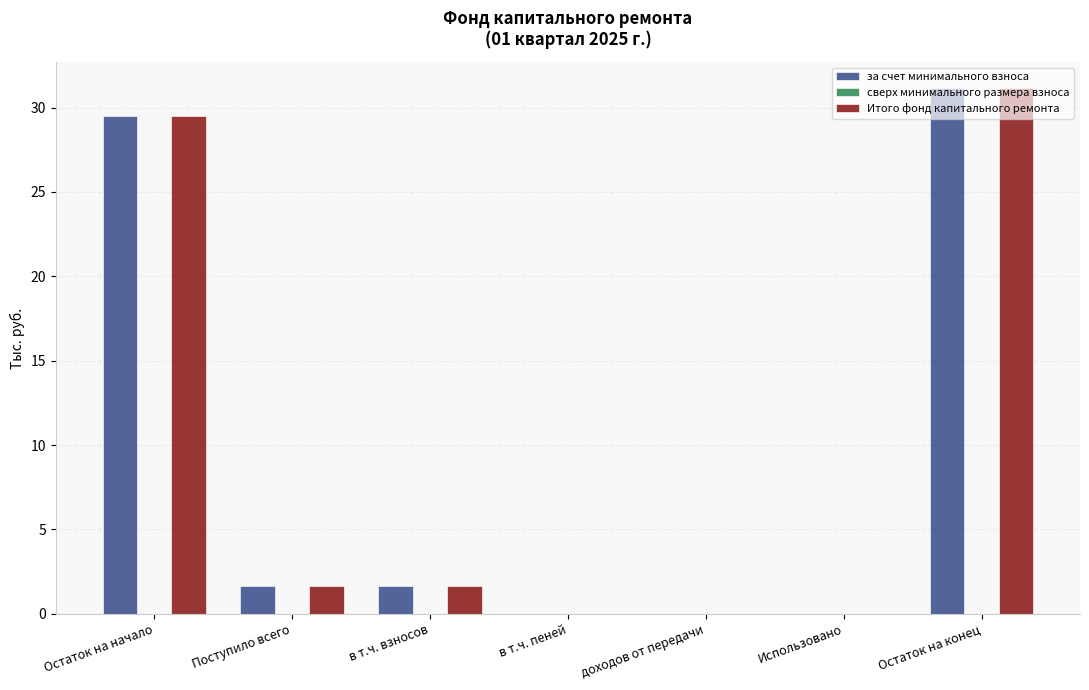

What is the sum of all Итого фонд капитального ремонта values?

63.9